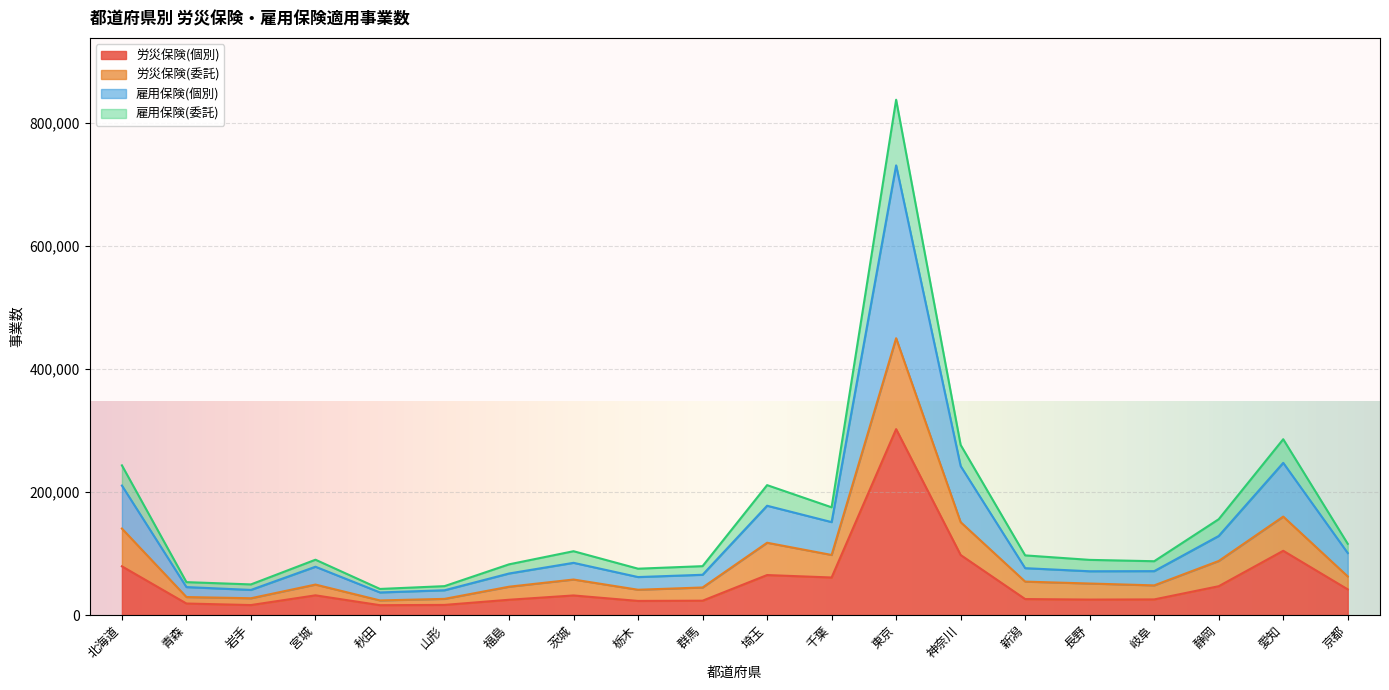

What is the label of the 9th point from the left?

栃木